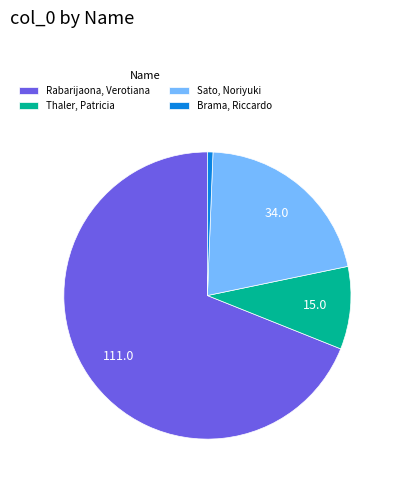

Is the sum of Rabarijaona, Verotiana and Sato, Noriyuki greater than half?

Yes